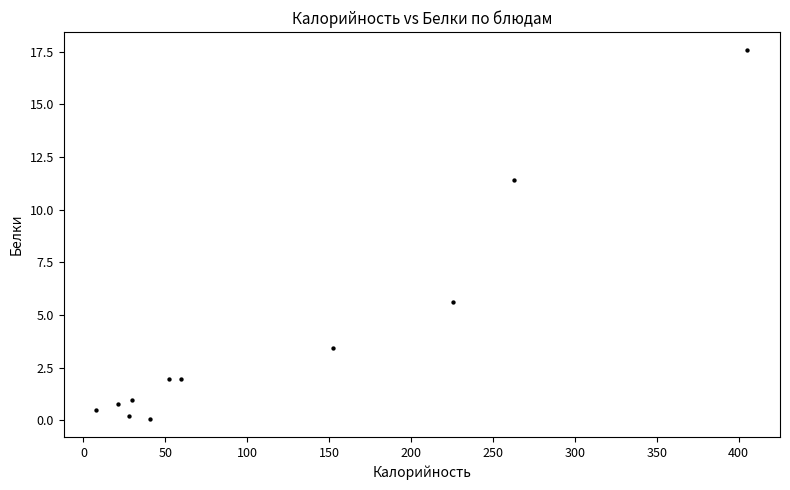

What Y value in the scatter plot is closest to 8?

5.6